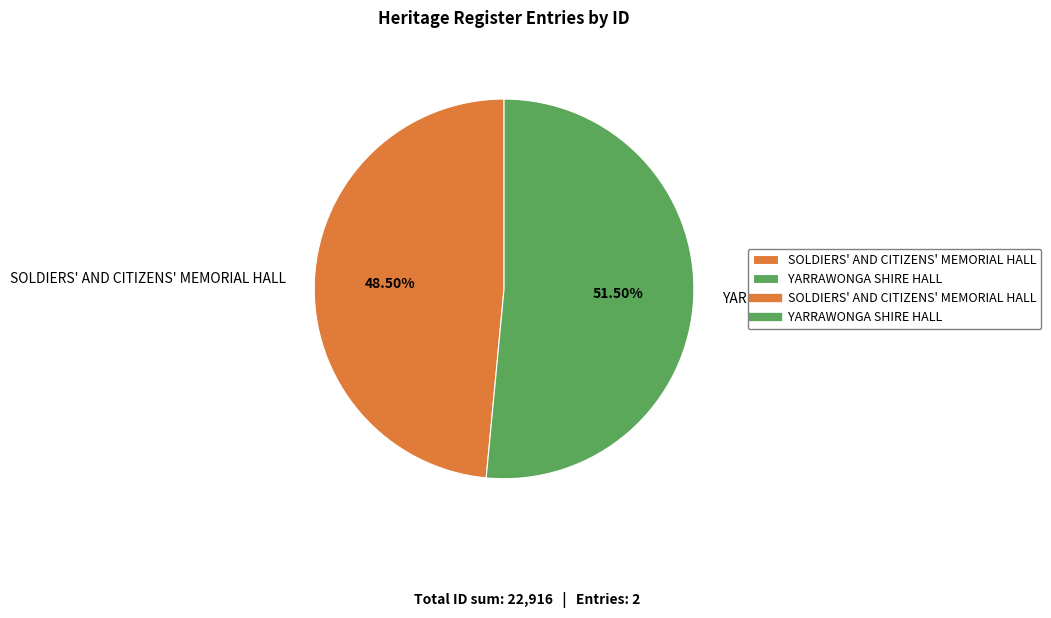

To the nearest percent, what is the combined percentage of SOLDIERS' AND CITIZENS' MEMORIAL HALL and YARRAWONGA SHIRE HALL?

100%